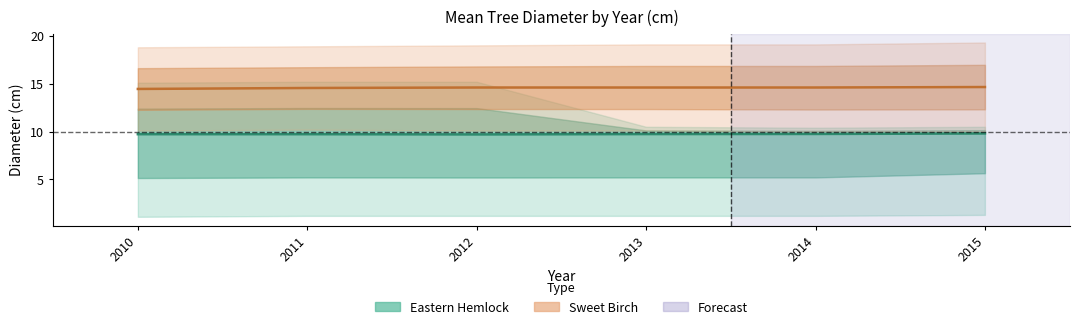

Which series has the largest total across all categories?

Sweet Birch upper